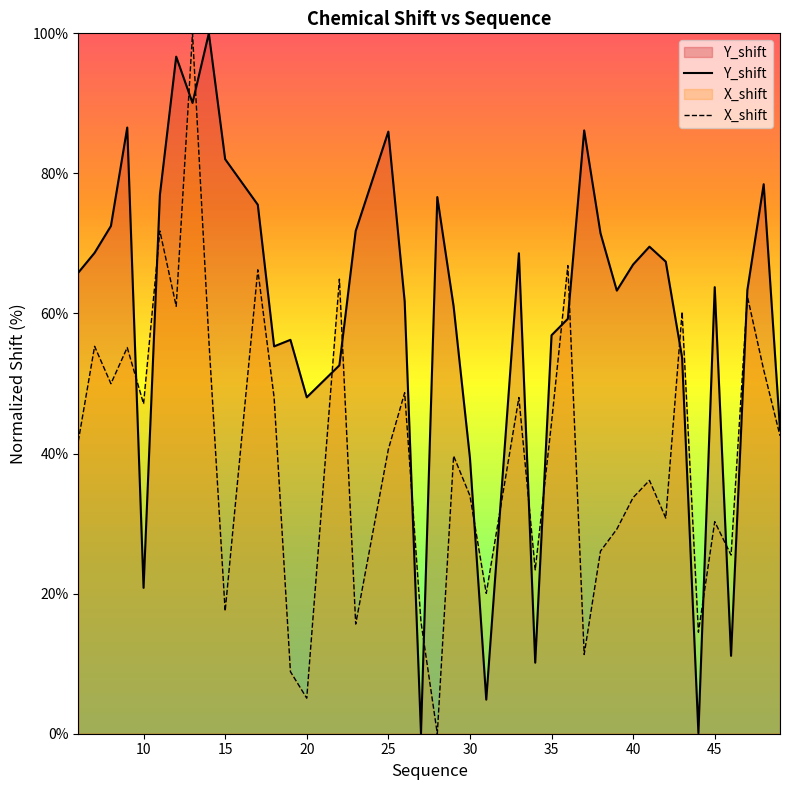

What is the difference between the highest and lowest values at 15?

64.5